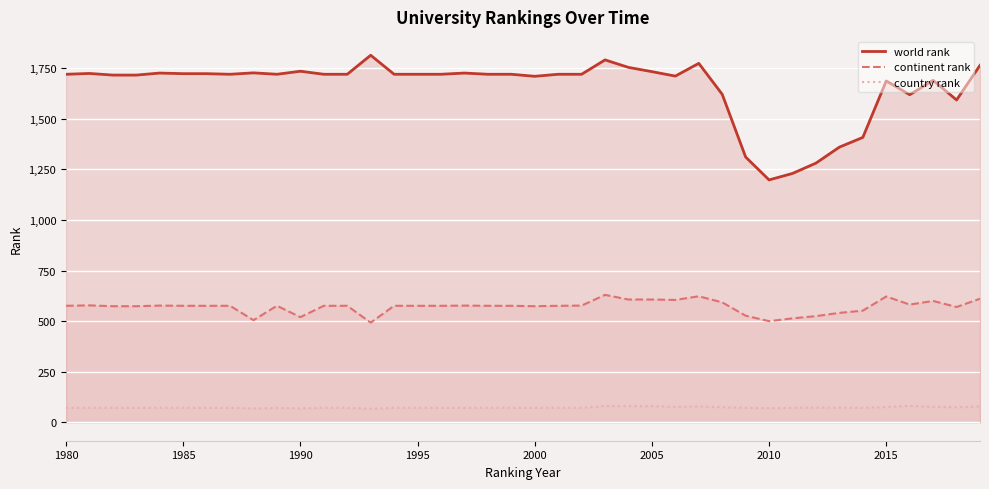

Rank the series by their average value, from highest to lowest.

world rank, continent rank, country rank